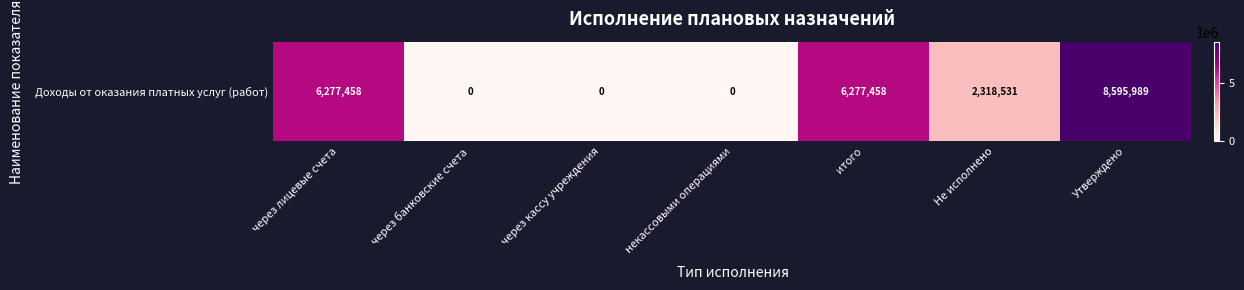

What is the difference between the maximum and minimum values?

8595989.0